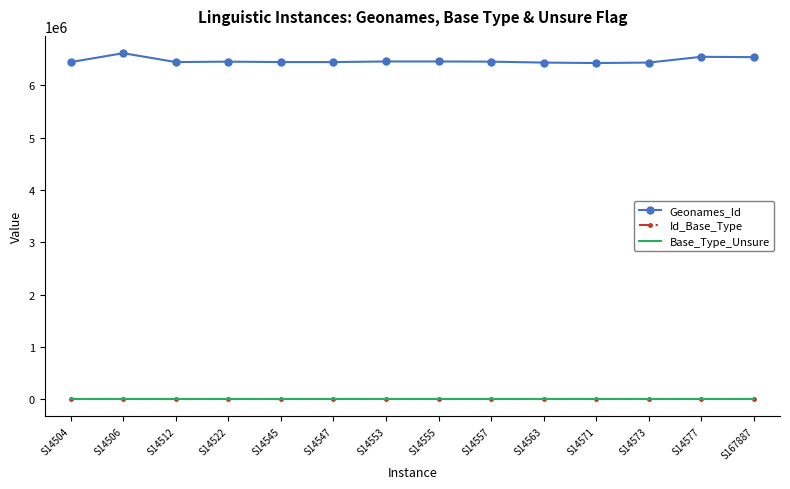

What is the difference between the maximum and second lowest values in the Geonames_Id series?

179498